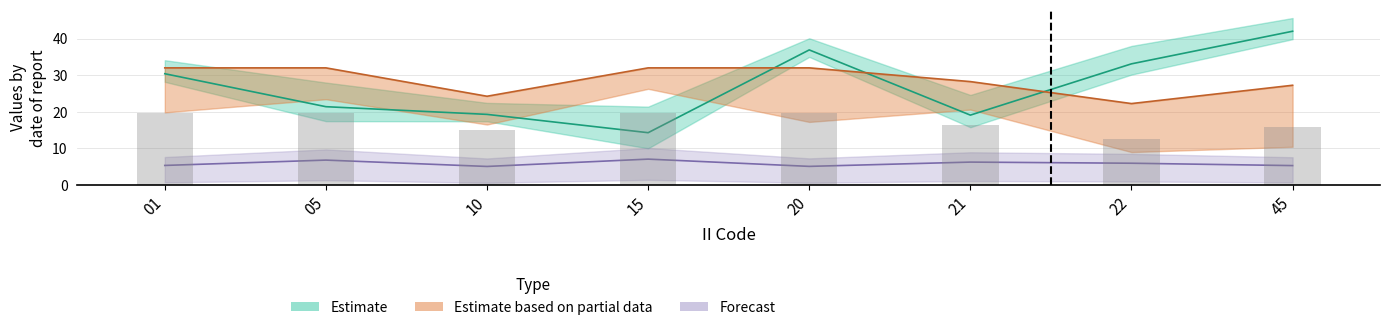

What is the minimum value shown in the chart?

5.1